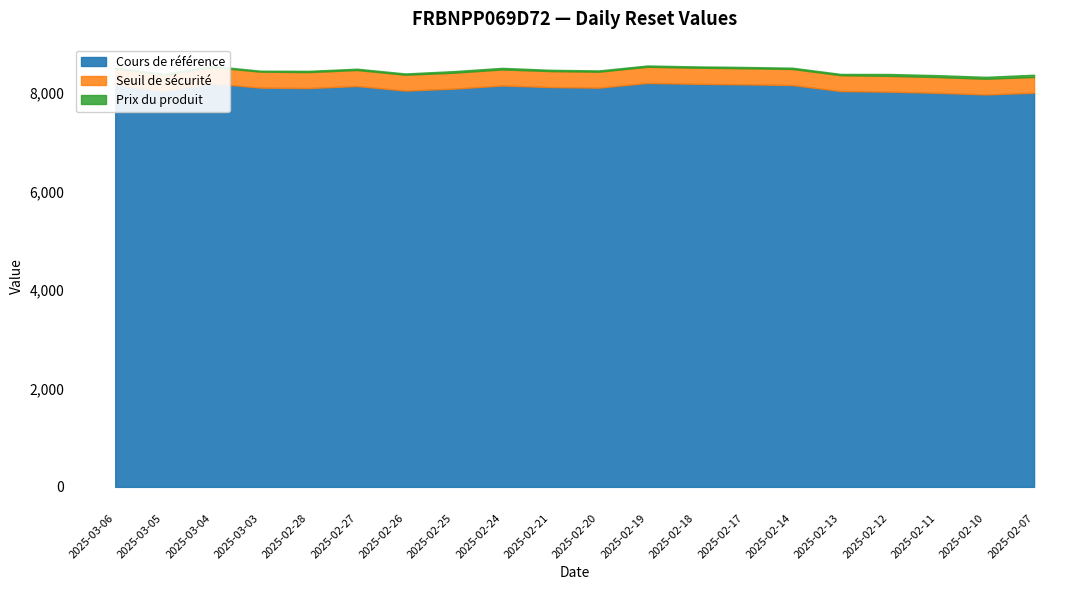

At which category does Seuil de sécurité reach its first local peak?

2025-03-04